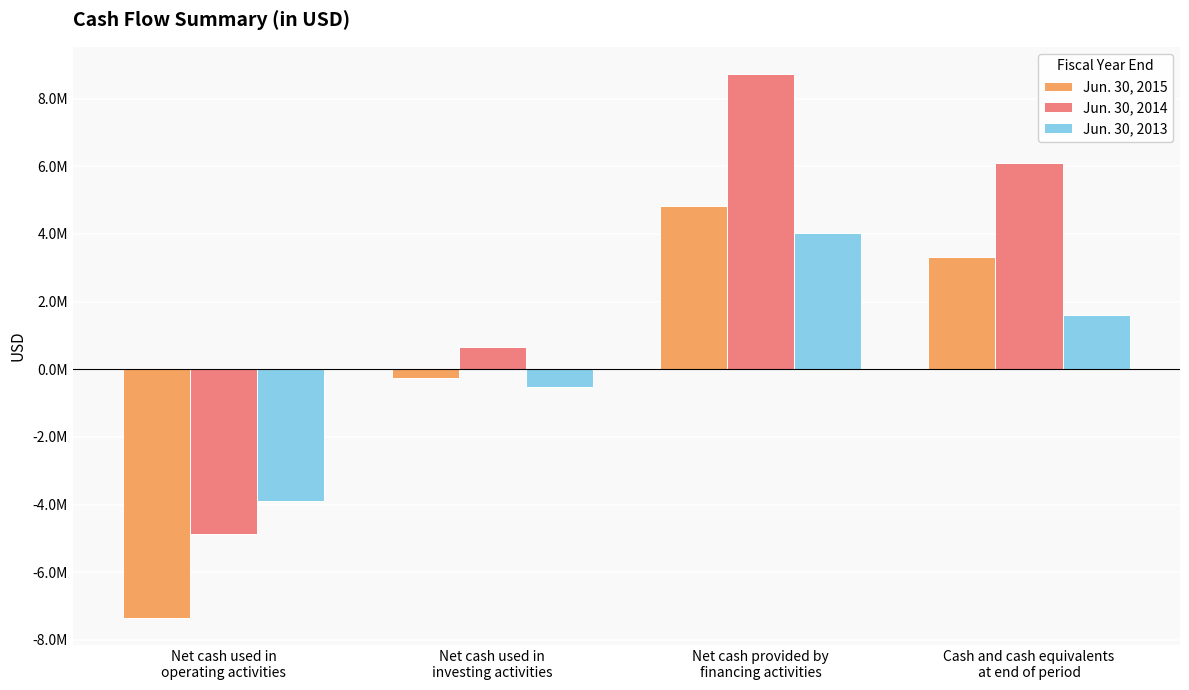

At which label is Jun. 30, 2015 closest to -1258563?

Net cash used in
investing activities